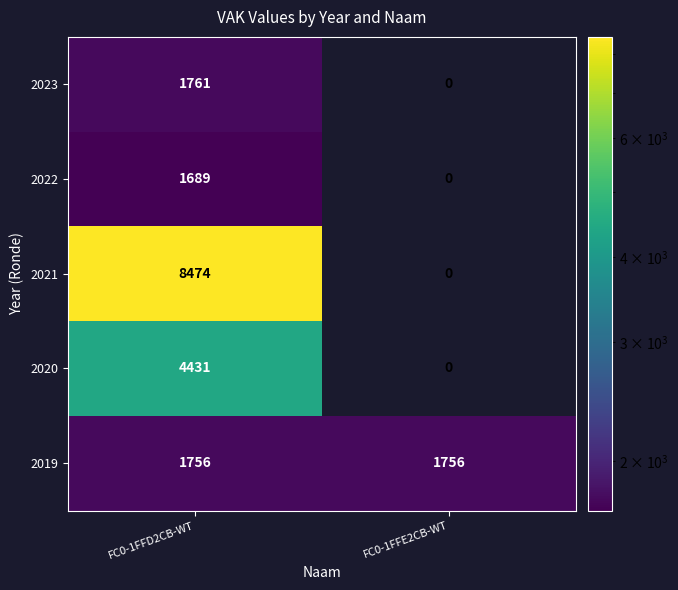

Between FC0-1FFD2CB-WT and FC0-1FFE2CB-WT, which series saw the biggest shift?

2021